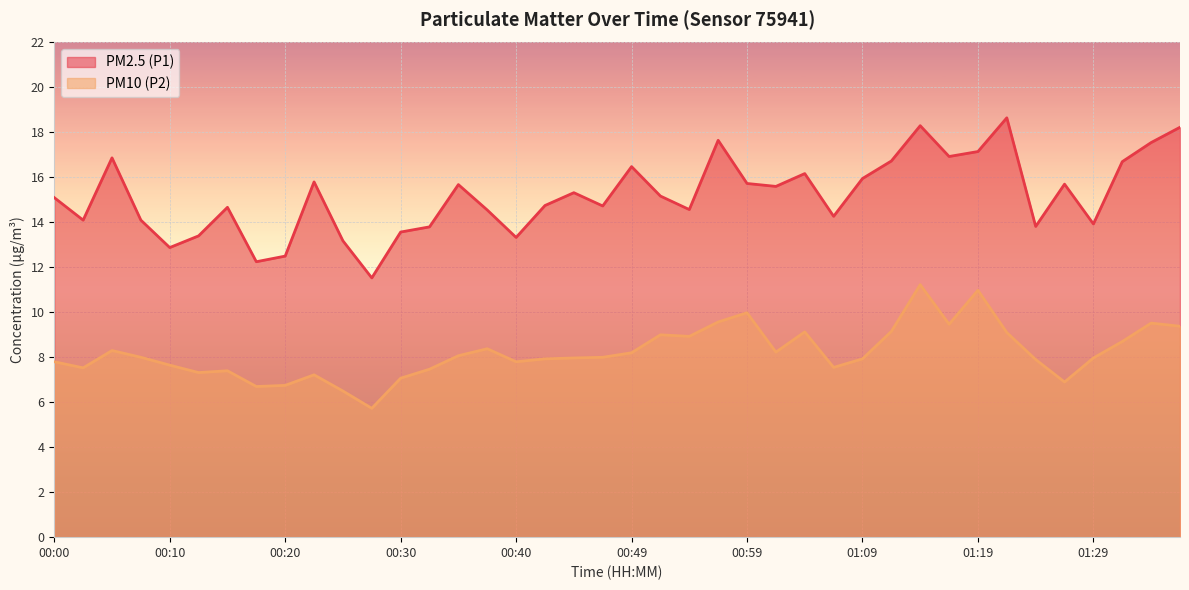

Is it true that PM10 (P2) equals 14.7 at 00:05?

False